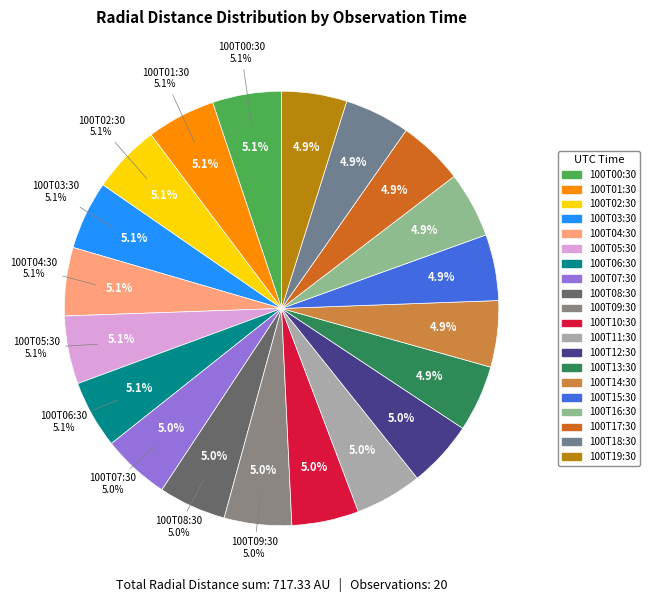

What is the smallest slice in the pie chart?

2012-100T19:30